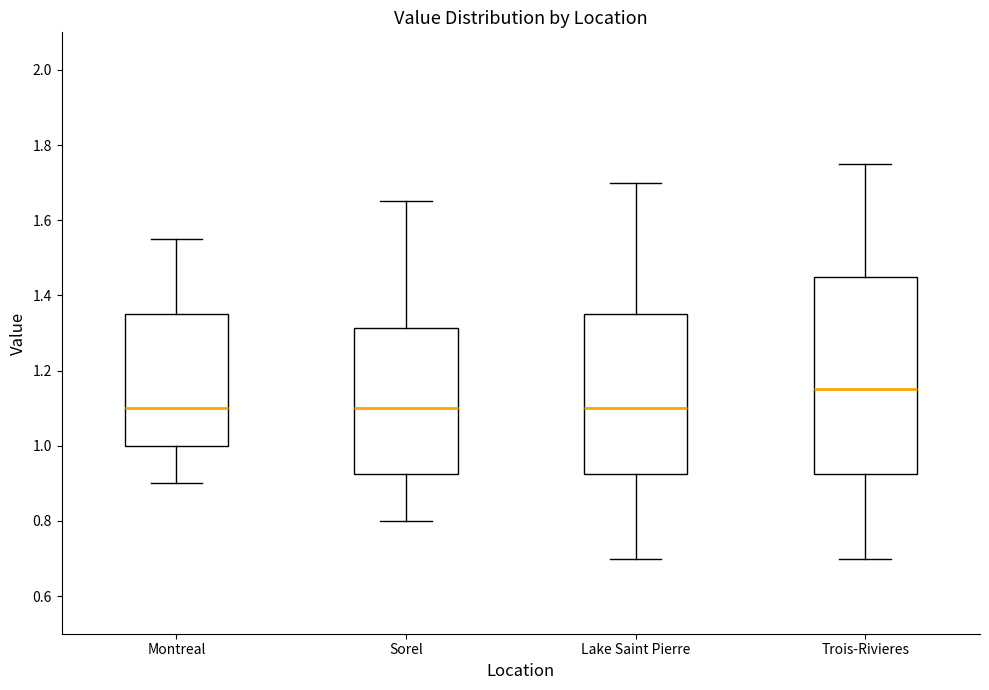

Which box is the tallest, from its lower edge to its upper edge?

Trois-Rivieres